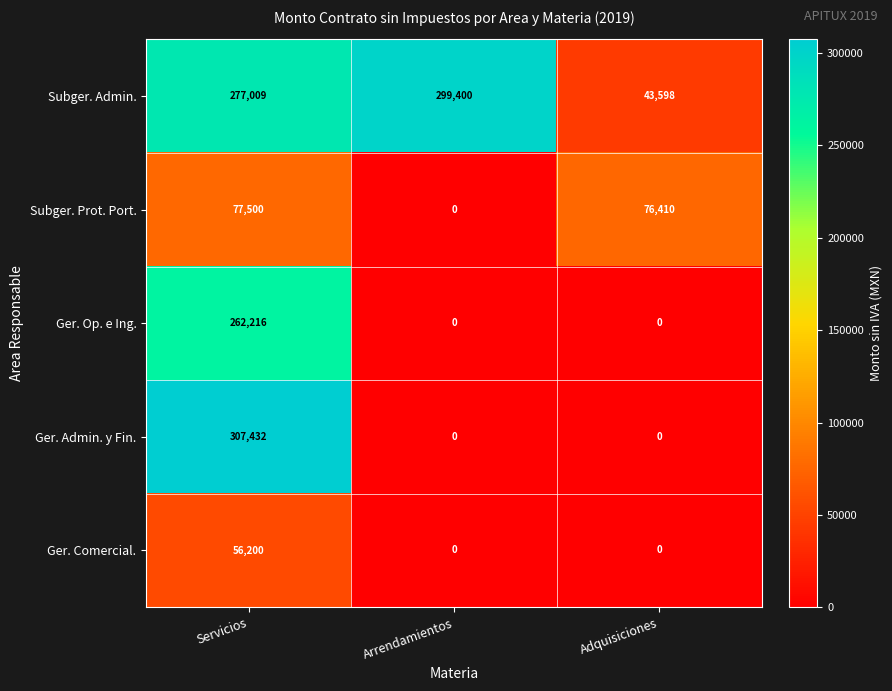

How many Ger. Op. e Ing. values are between 0 and 262216?

3